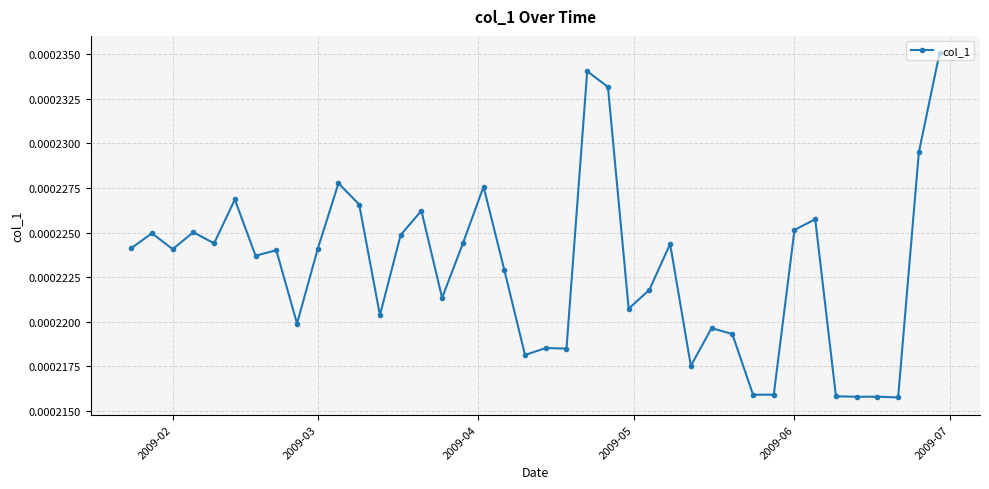

True or false: the data has more than 2 interior local peaks.

True